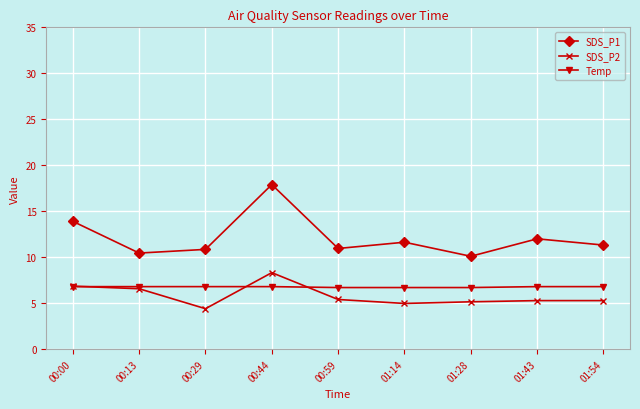

What is the sum of all SDS_P1 values?

109.1